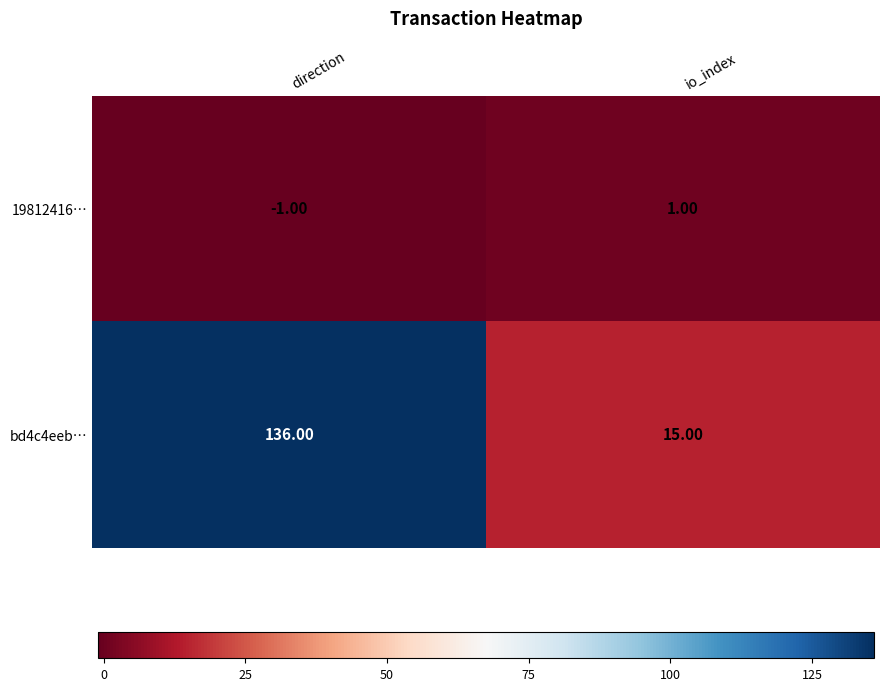

Where is 19812416… nearest to the value 0?

direction